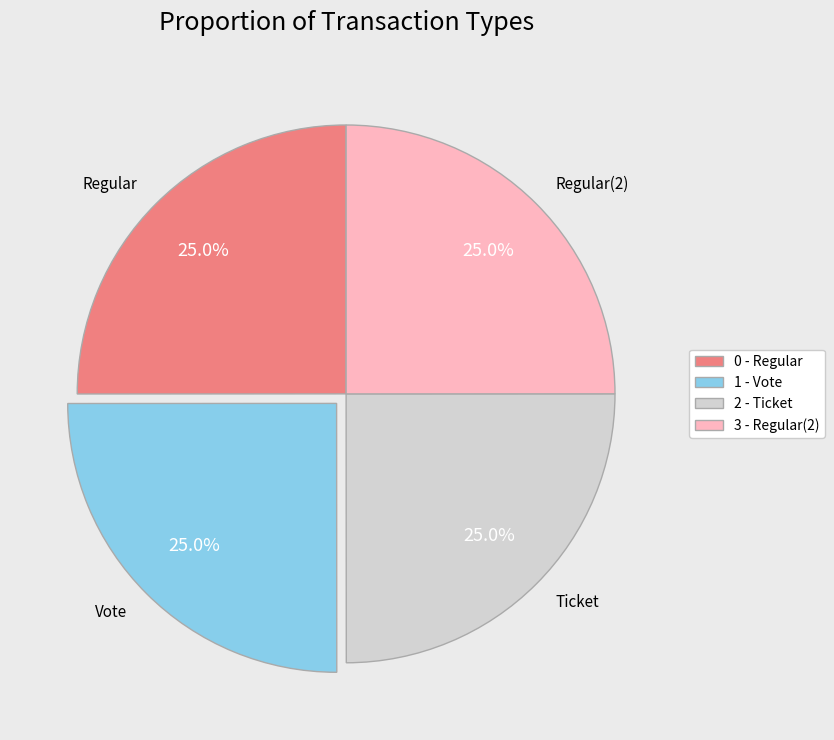

True or false: Regular accounts for 25% of the total.

True